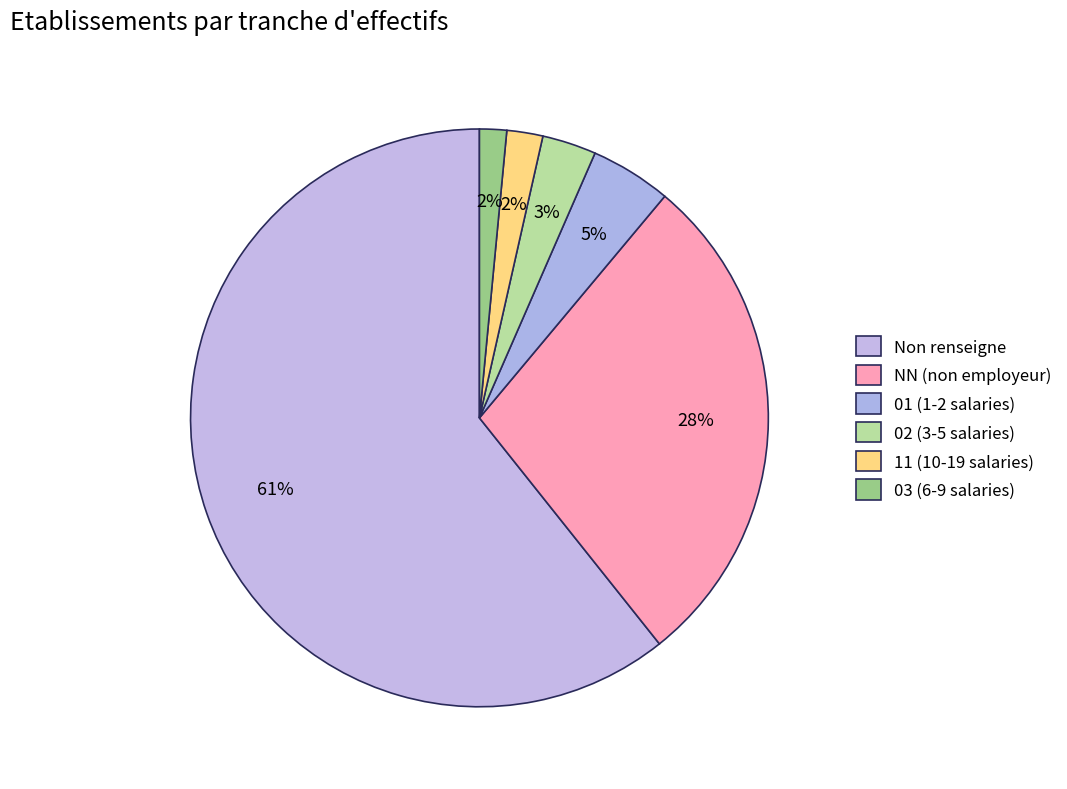

Count the number of slices in the pie.

6